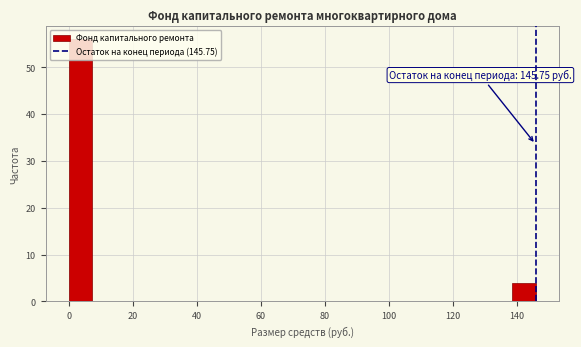

Read against the x-axis, roughly where is the centre of the tallest bar?

4